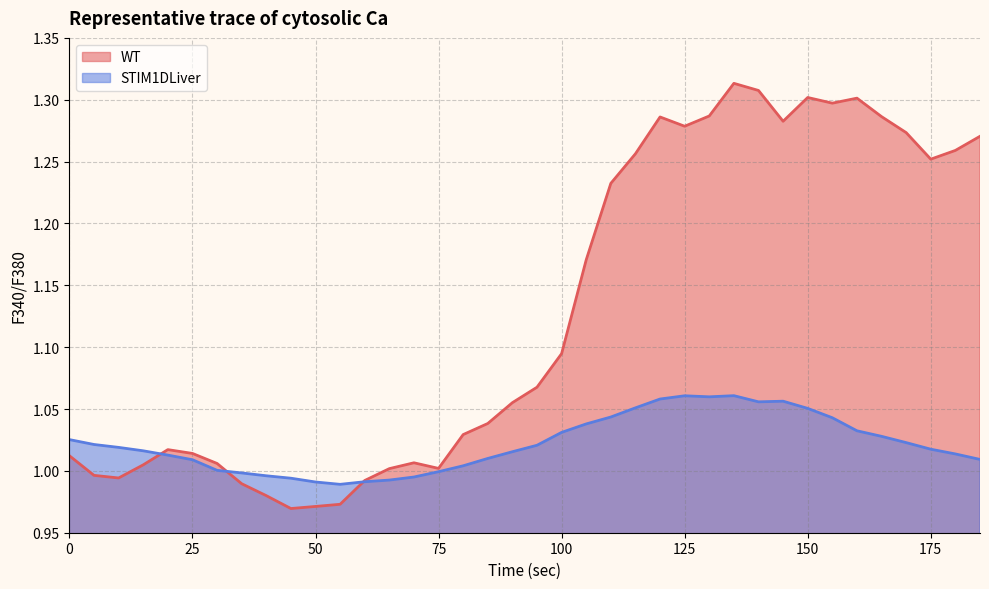

Which has a higher value, 115 or 165?

165